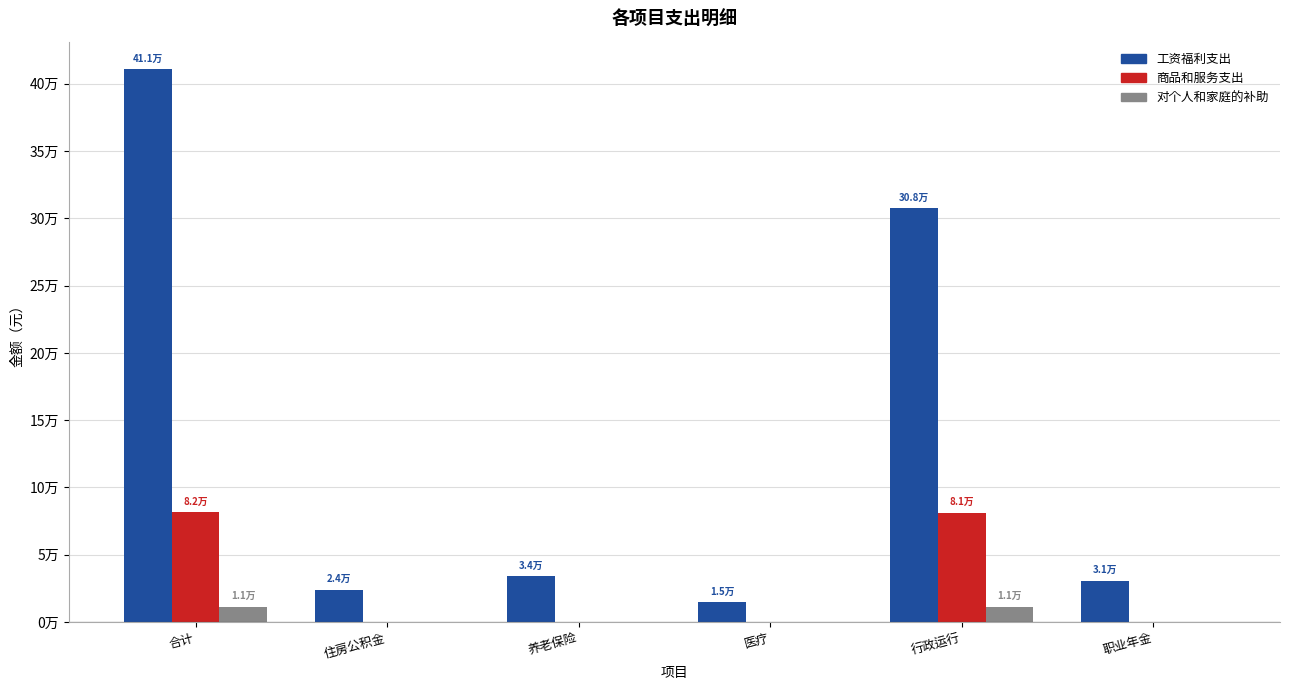

Rank the series by their maximum value, from highest to lowest.

工资福利支出, 商品和服务支出, 对个人和家庭的补助